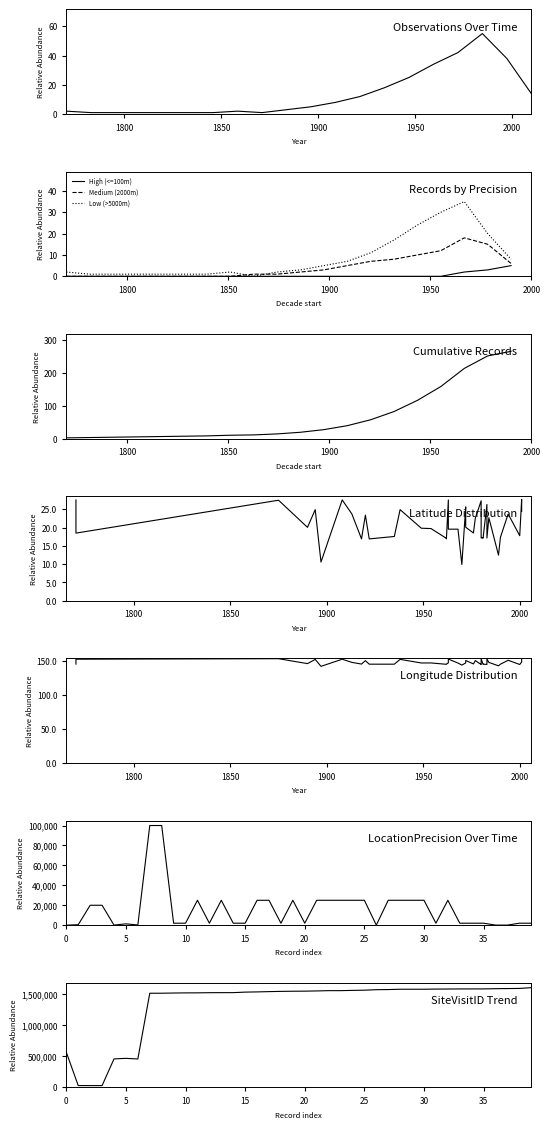

What is the highest value of the High (<=100m) series?

5